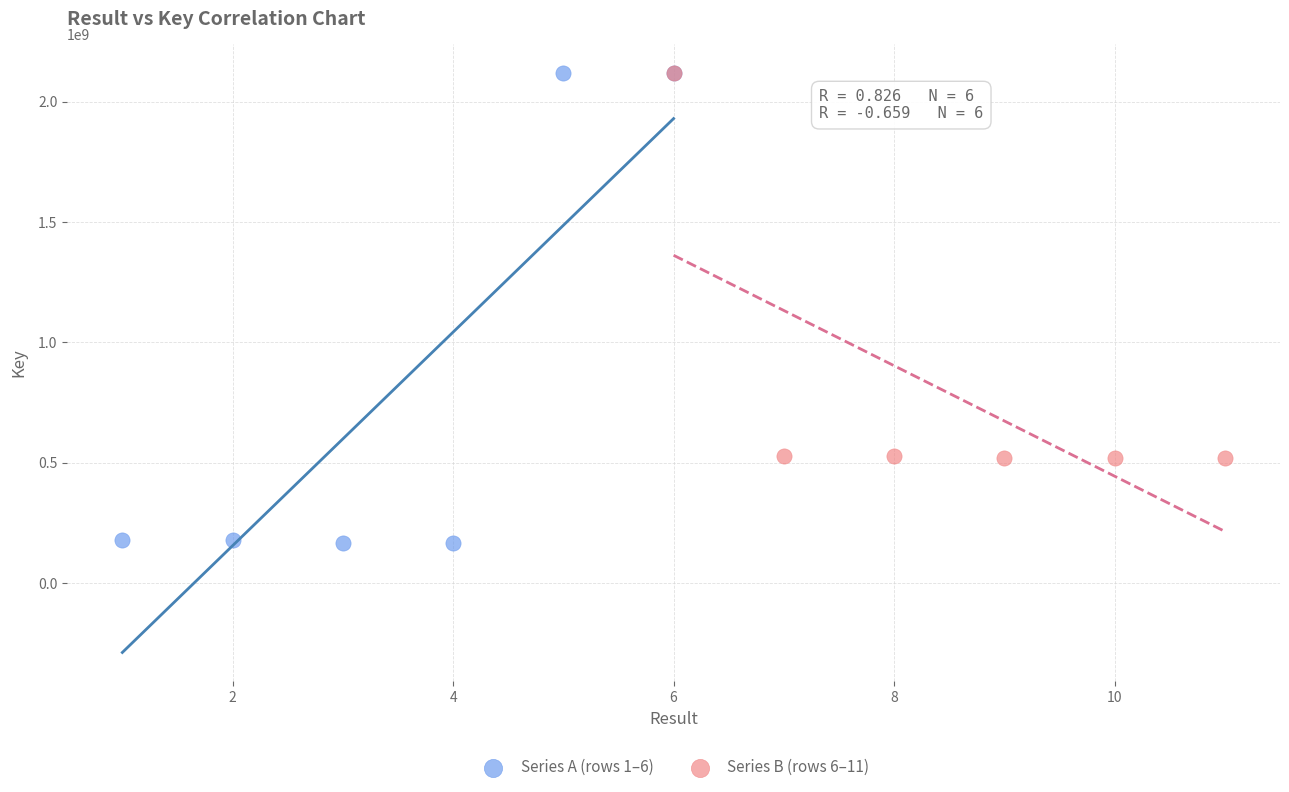

Which series has the widest spread of Y values?

Series A (rows 1–6)